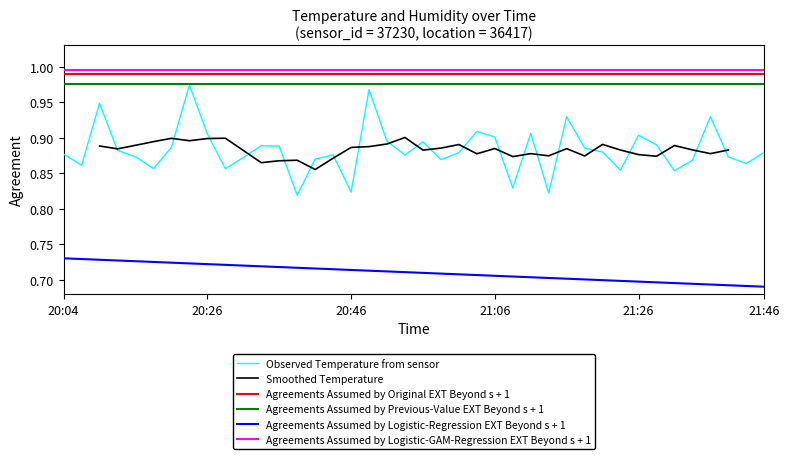

What is the difference between the maximum and minimum values?

0.2